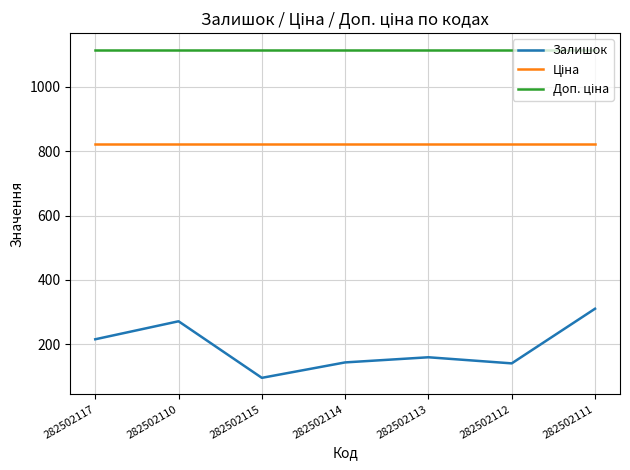

What is the difference between the highest and lowest values at 282502117?

901.5